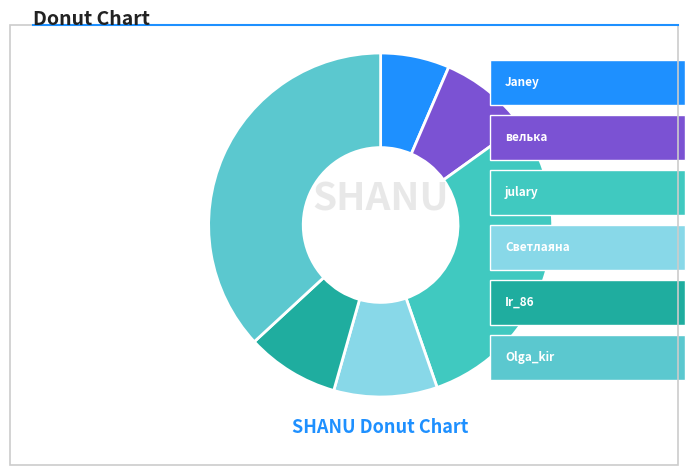

Count the number of slices in the pie.

6